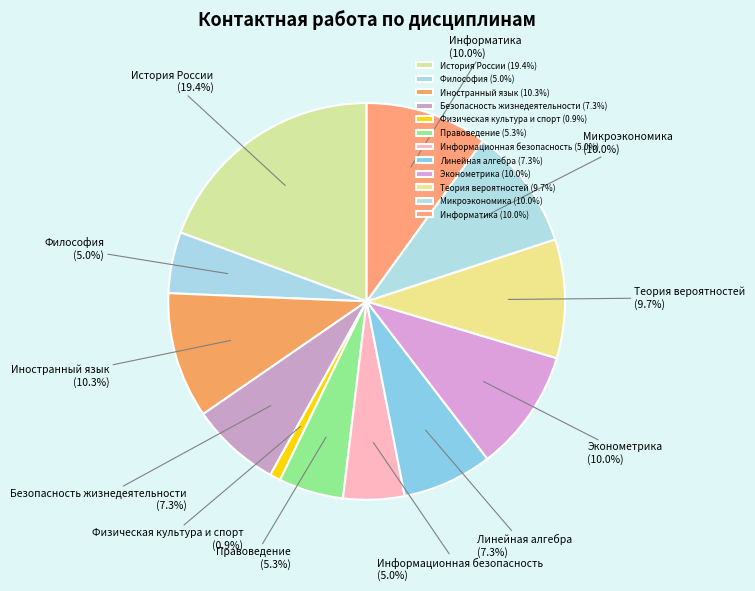

Do Безопасность жизнедеятельности and Теория вероятностей together represent more than half of the pie?

No